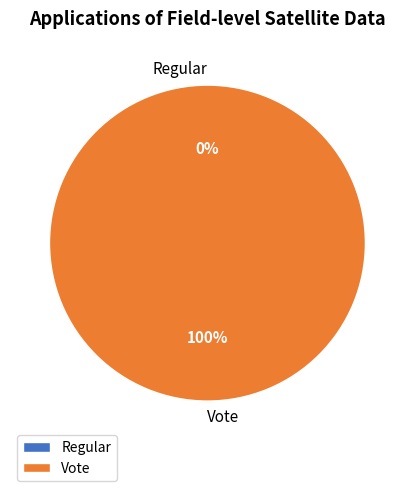

What is the change in value from Regular to Vote?

+2